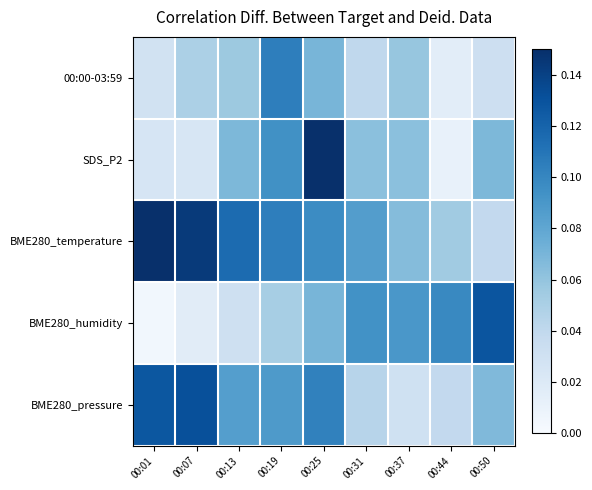

Rank the series at 00:50 from lowest to highest value.

00:00-03:59, BME280_temperature, BME280_pressure, SDS_P2, BME280_humidity